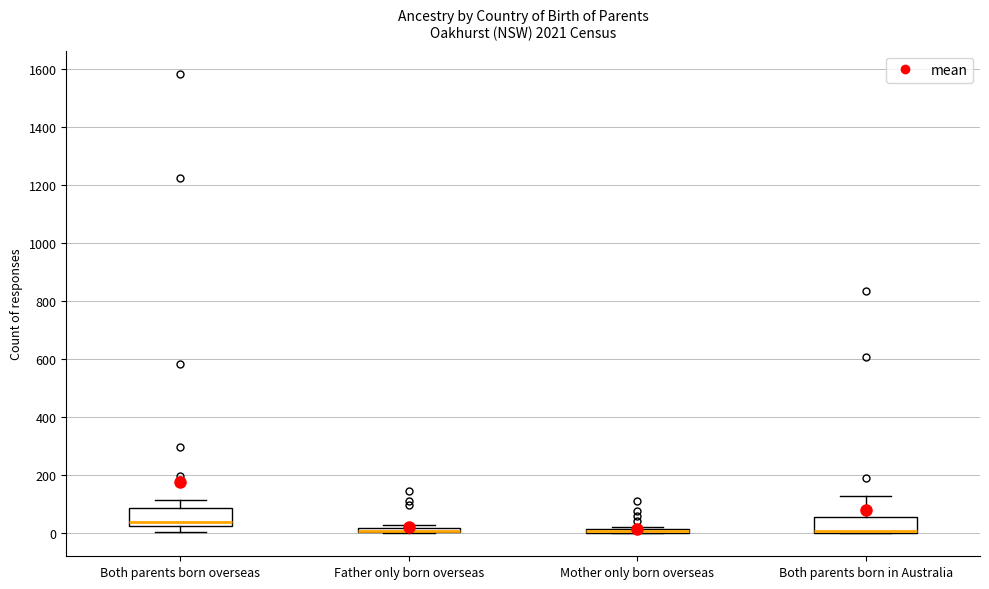

Where is the lower edge of the box for Both parents born in Australia on the y-axis? The values are not printed on the chart, so give them approximately, as read against the axis.

0